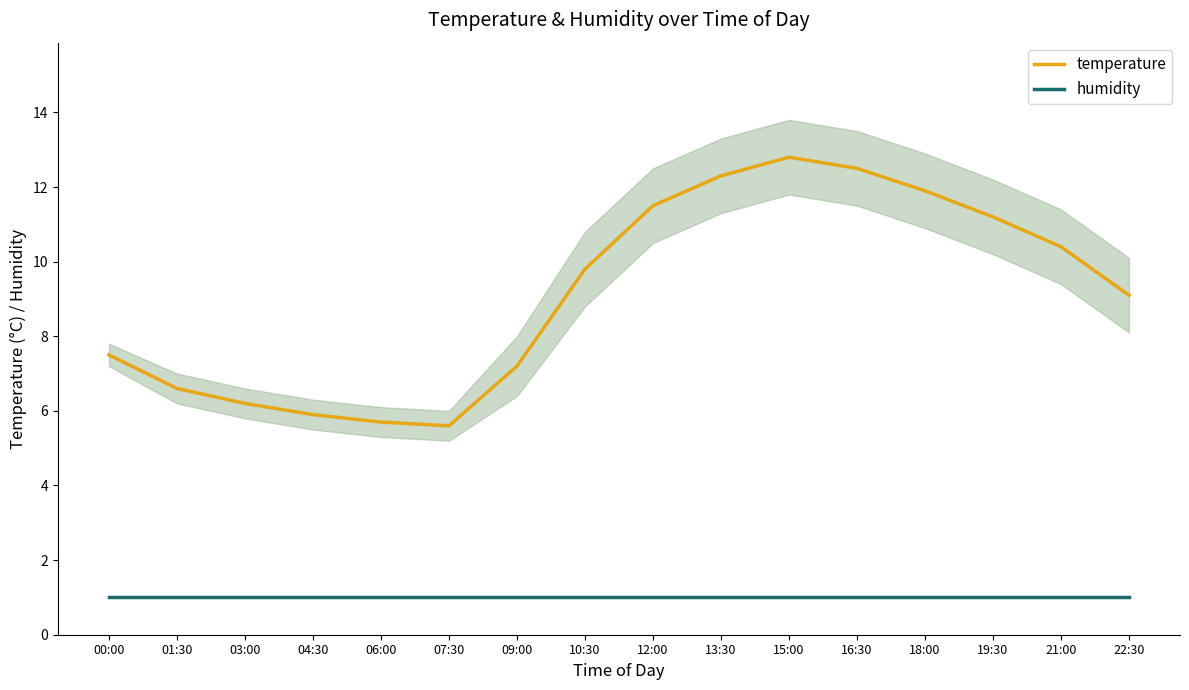

What is the label of the 15th point from the right?

01:30